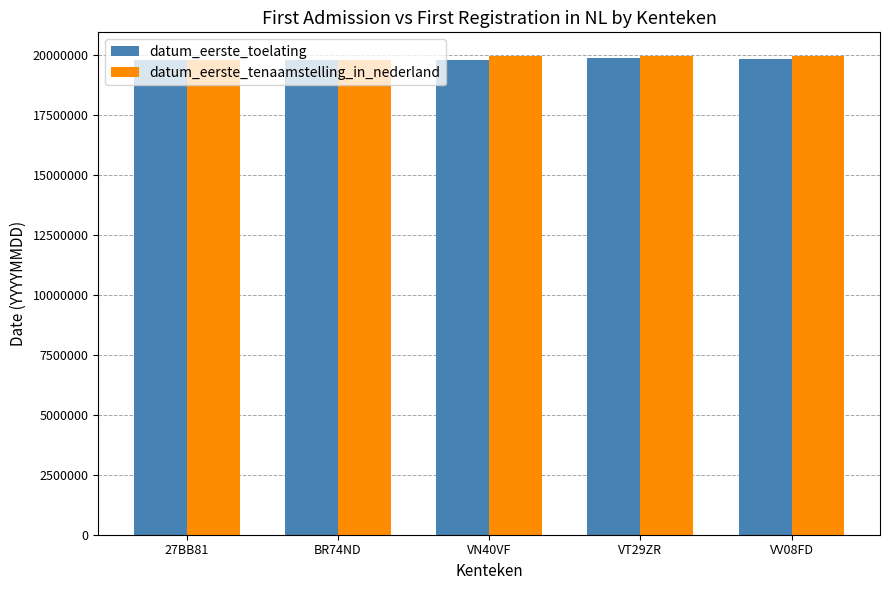

True or false: datum_eerste_tenaamstelling_in_nederland has a value of 19930426 at VV08FD.

True